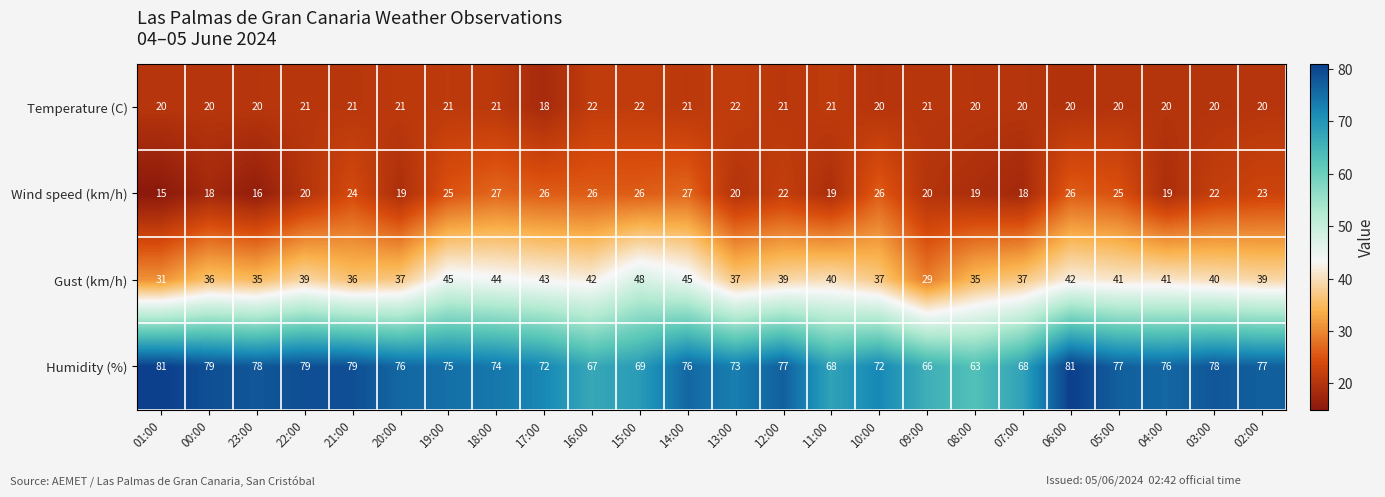

The Gust (km/h) series shows 39 at 02:00. True or false?

True